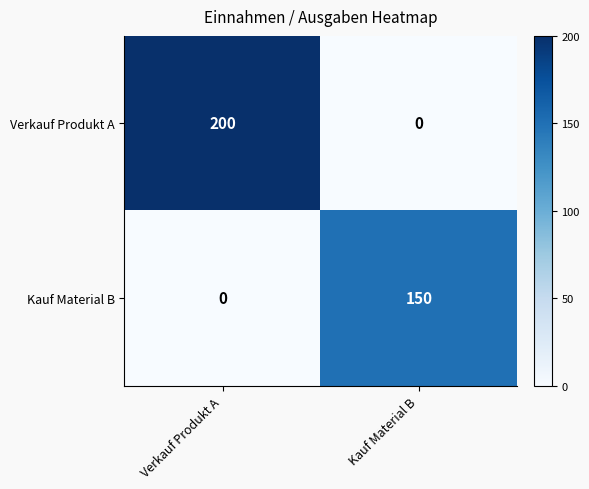

Which series has the largest range (max minus min)?

Verkauf Produkt A